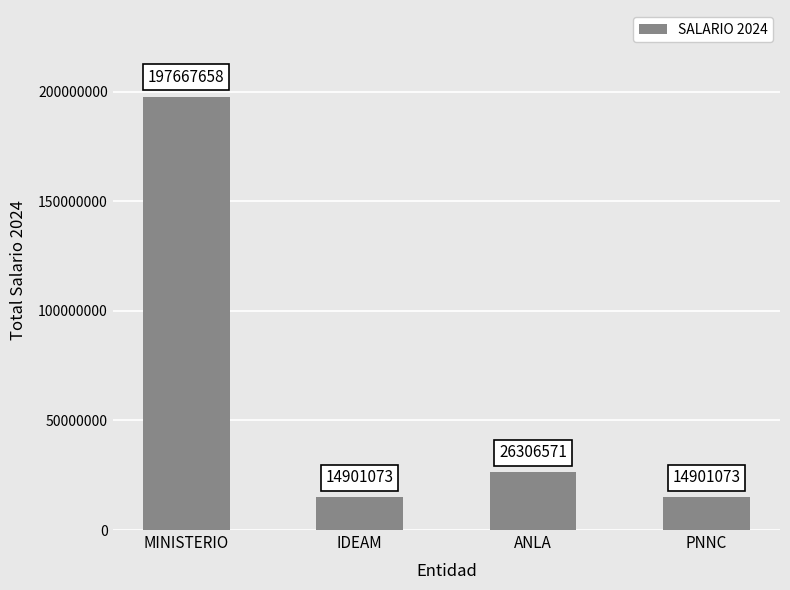

At which label is the value closest to 106284365?

ANLA